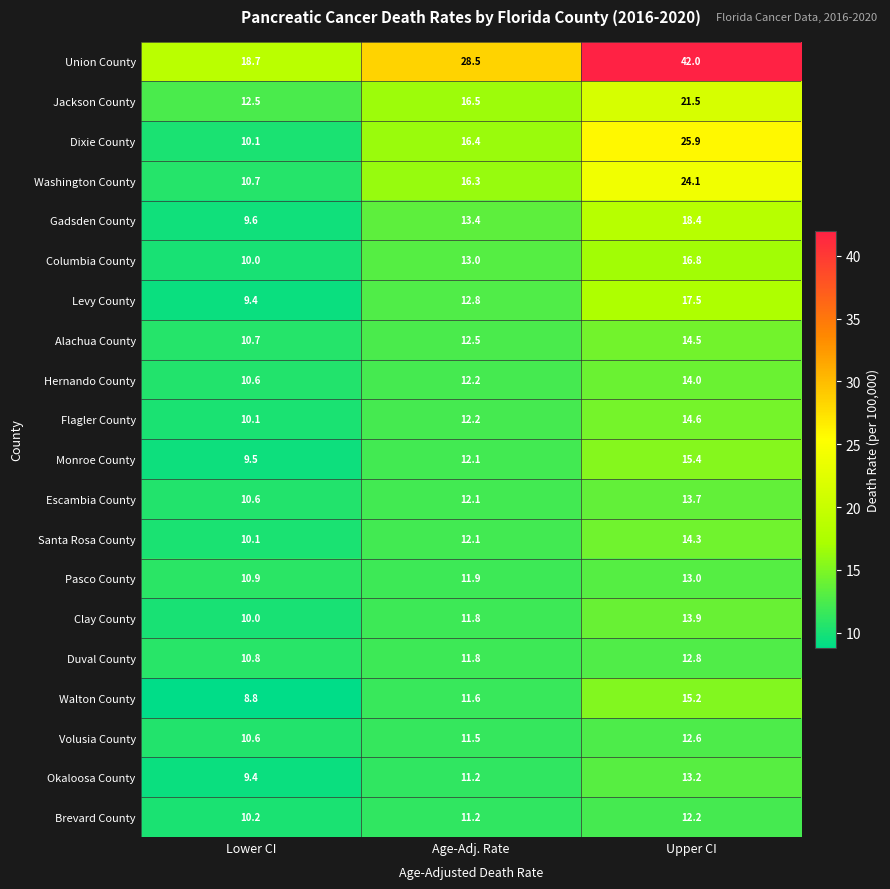

Between Lower CI and Age-Adj. Rate, which series saw the biggest shift?

Union County